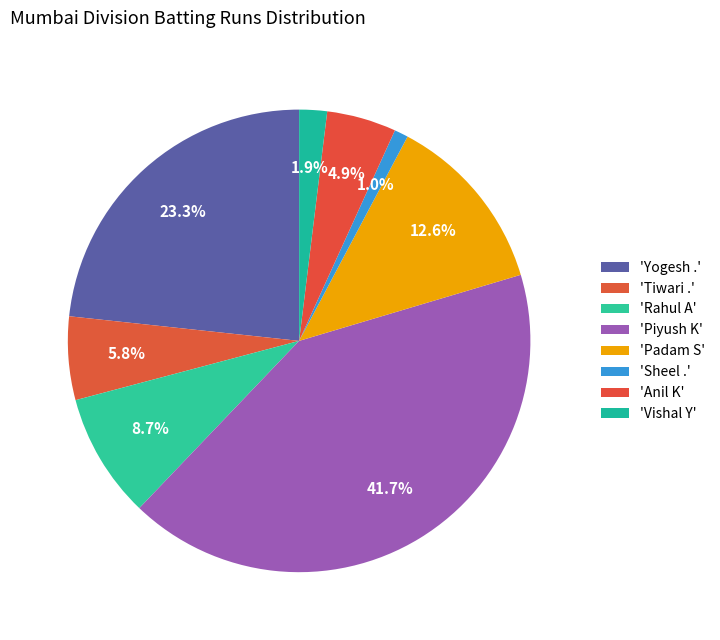

Which slice is the smallest?

Sheel .